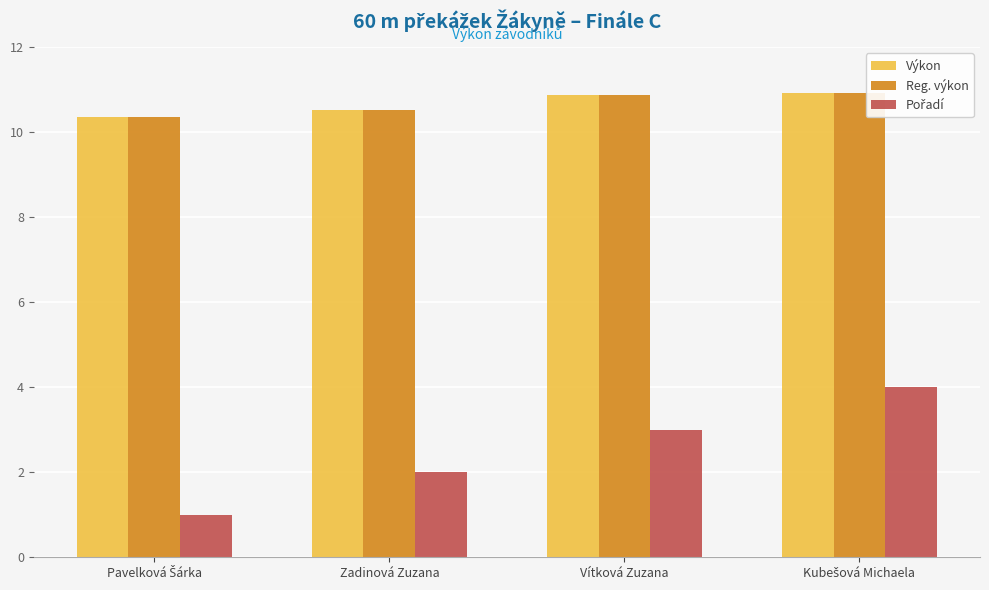

The Výkon series shows 6.2 at Vítková Zuzana. True or false?

False